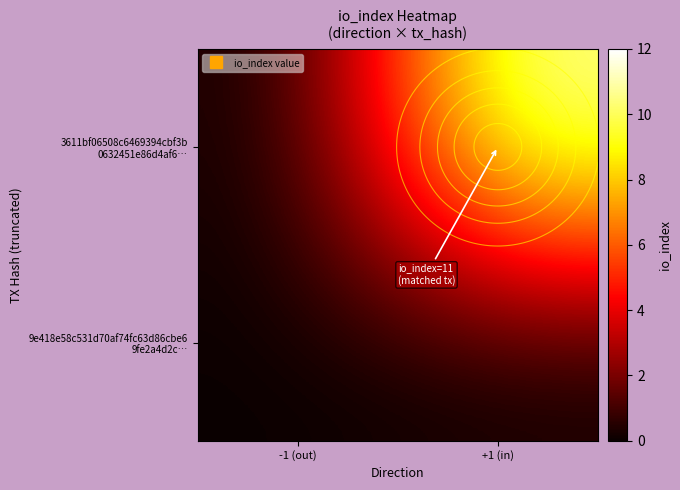

Which category has the lowest value in the 9e418e58c531d70af74fc63d86cbe6 9fe2a4d2c… series?

-1 (out)